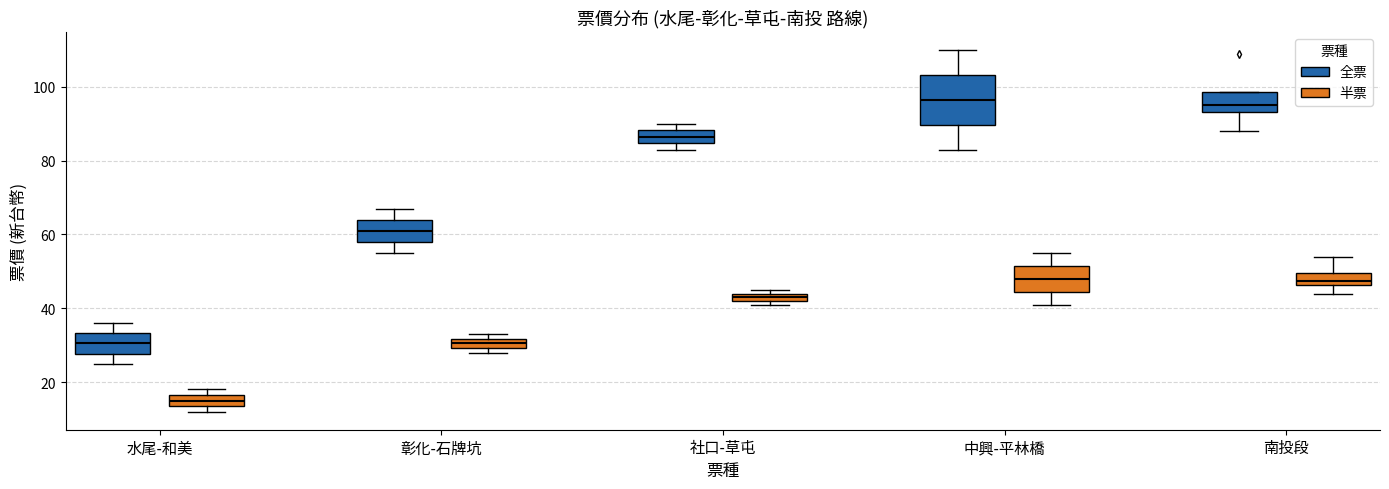

Which box has the lowest median line?

水尾-和美 (半票)